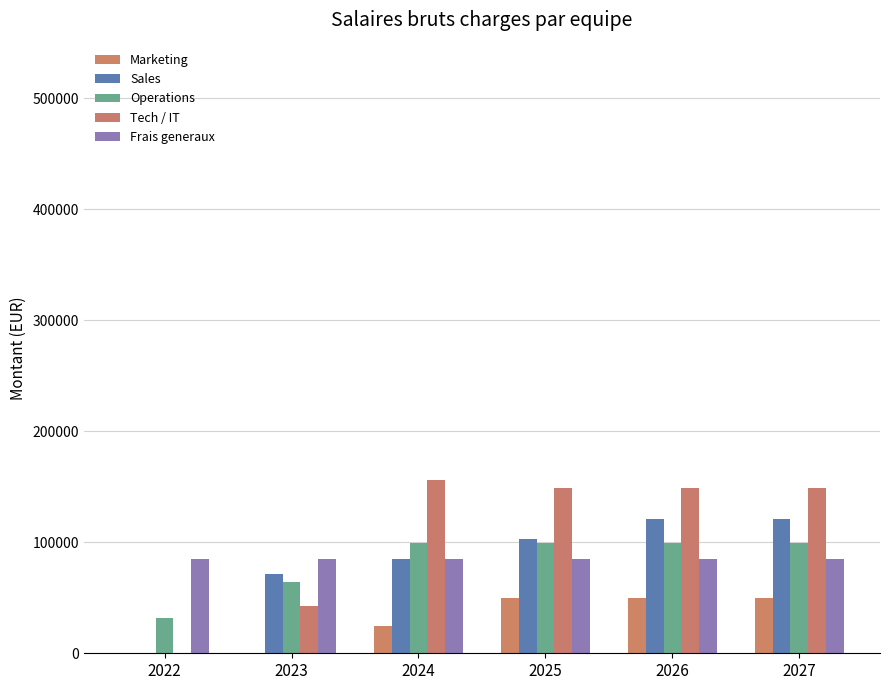

True or false: Tech / IT has a value of 65835 at 2023.

False